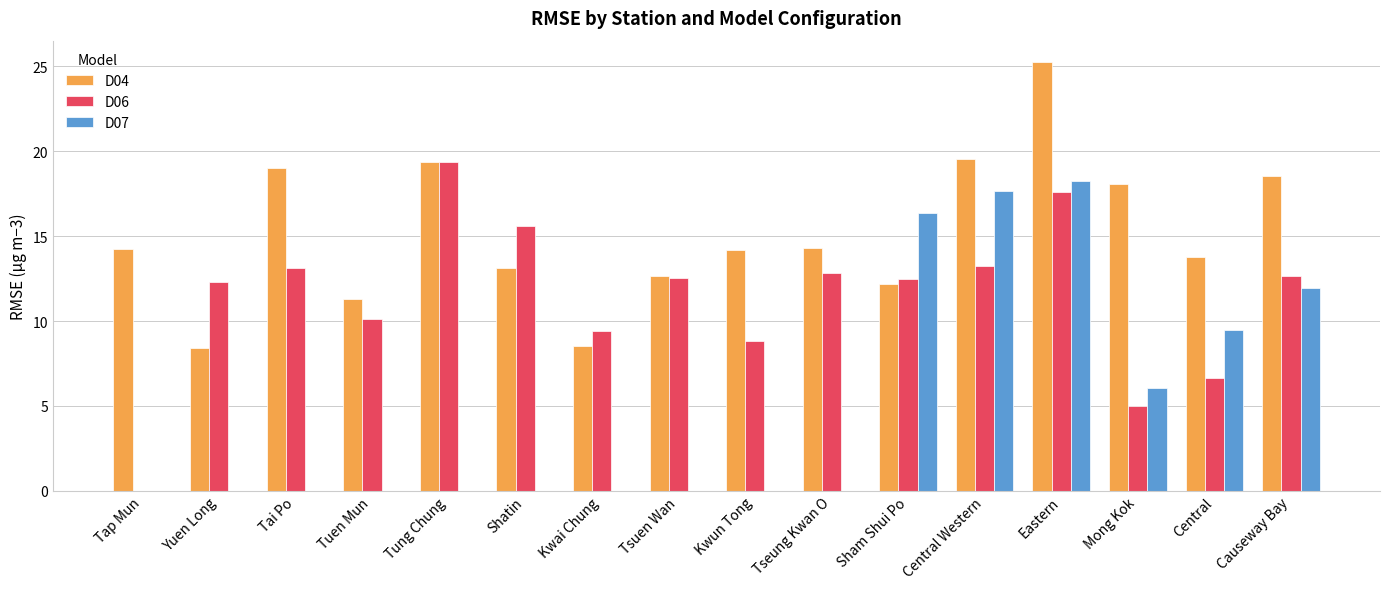

What is the difference between the D04 values at Causeway Bay and Yuen Long?

10.1